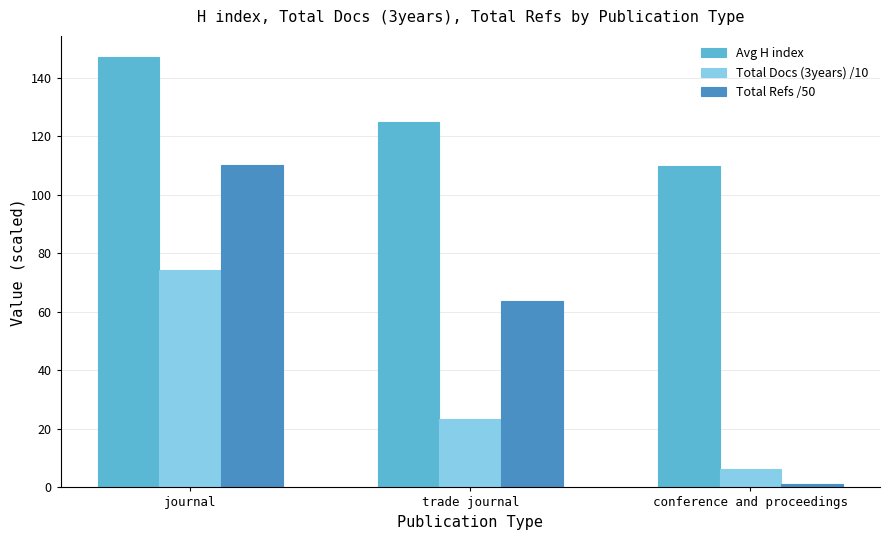

Which series has the largest total across all categories?

Avg H index